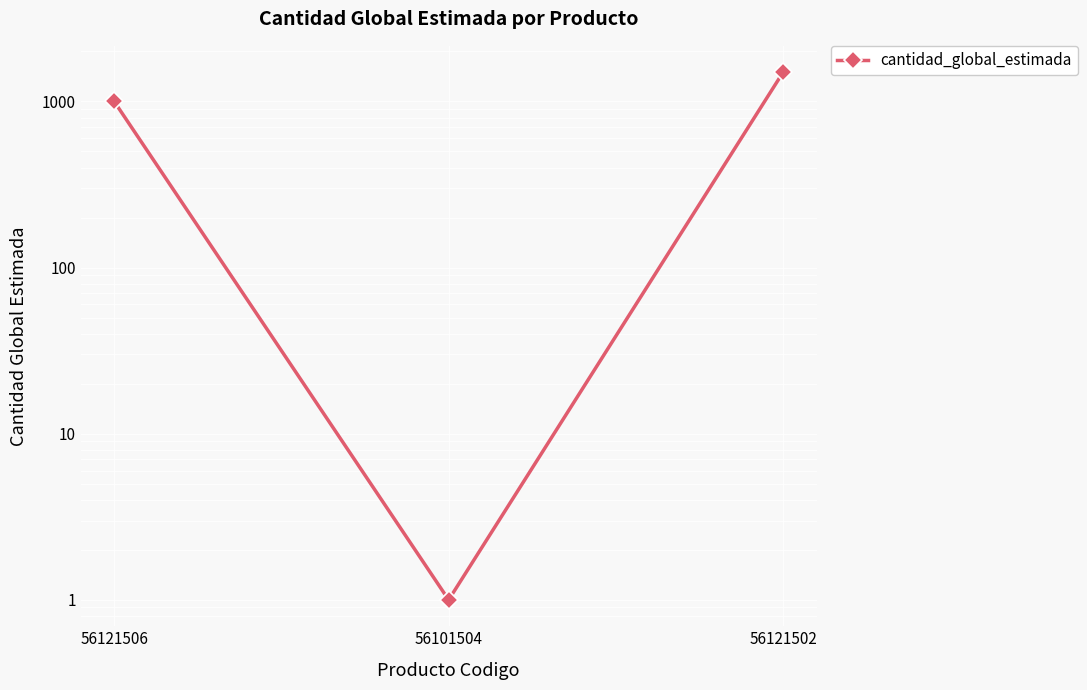

What position from the right is 56121502?

1